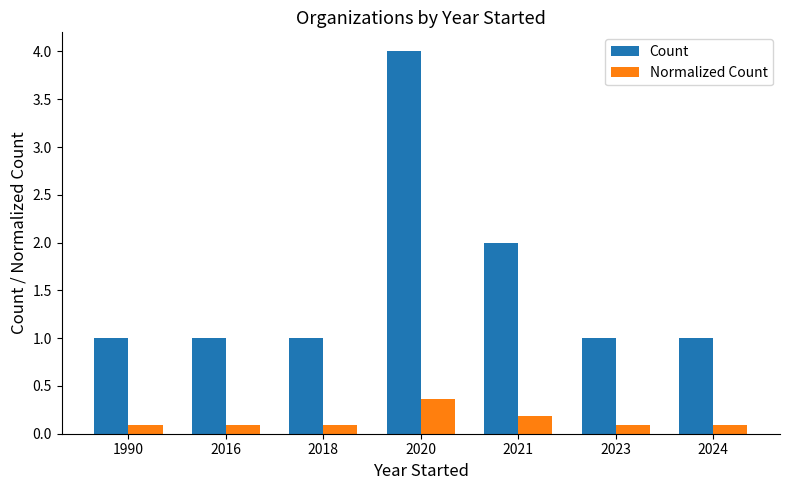

What is the difference between the maximum and second lowest values in the Count series?

3.0